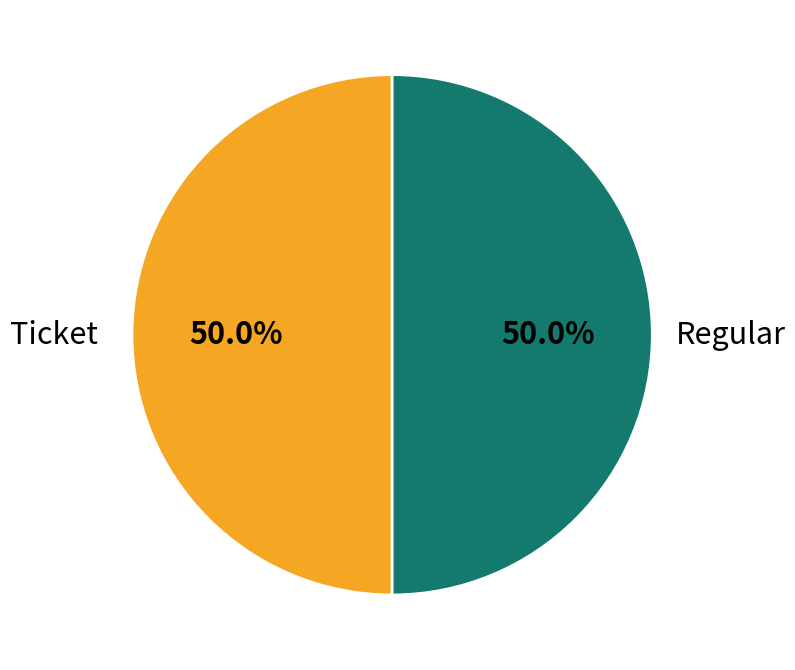

Which slice is the largest?

Regular